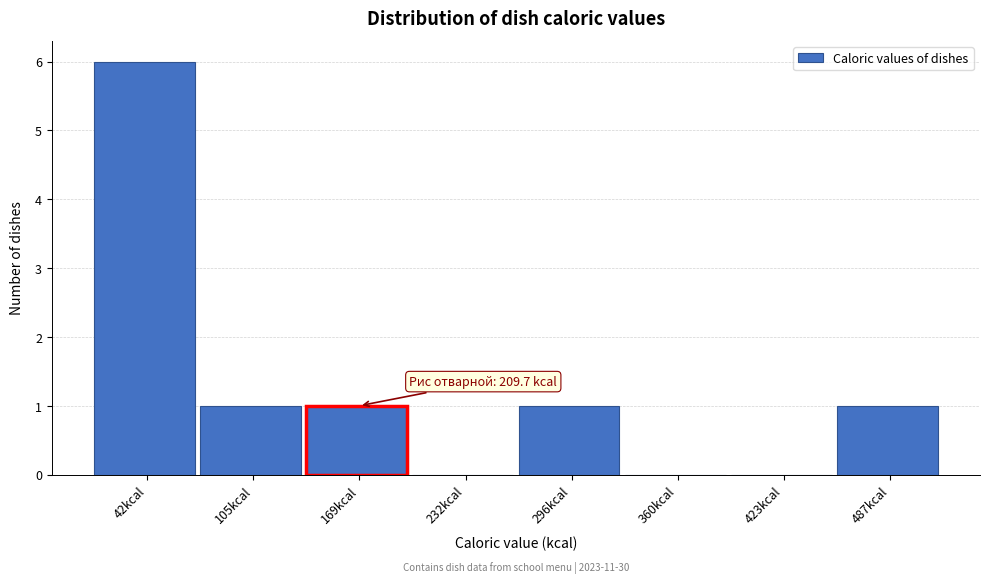

Reading left to right, what are all the values shown in this chart?

42kcal=6	105kcal=1	169kcal=1	232kcal=0	296kcal=1	360kcal=0	423kcal=0	487kcal=1